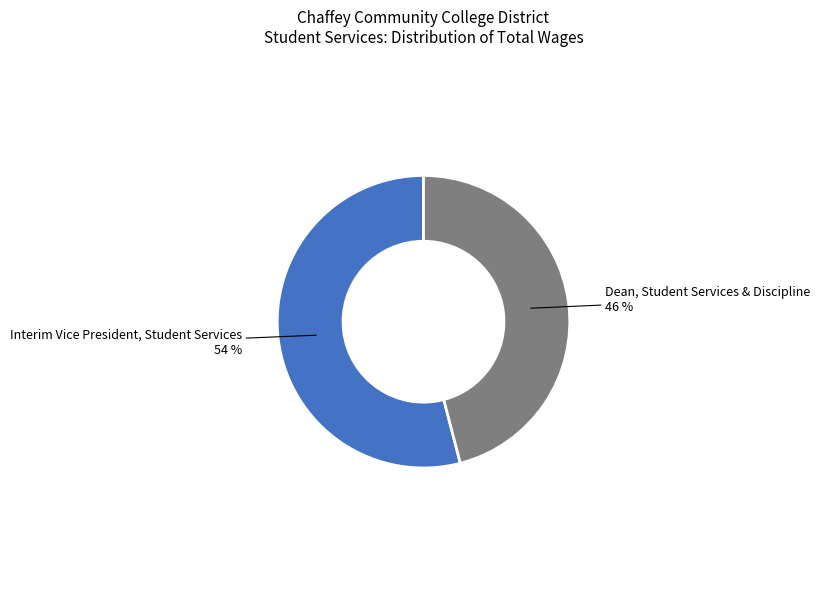

To the nearest percent, what portion does Interim Vice President, Student Services represent?

54%